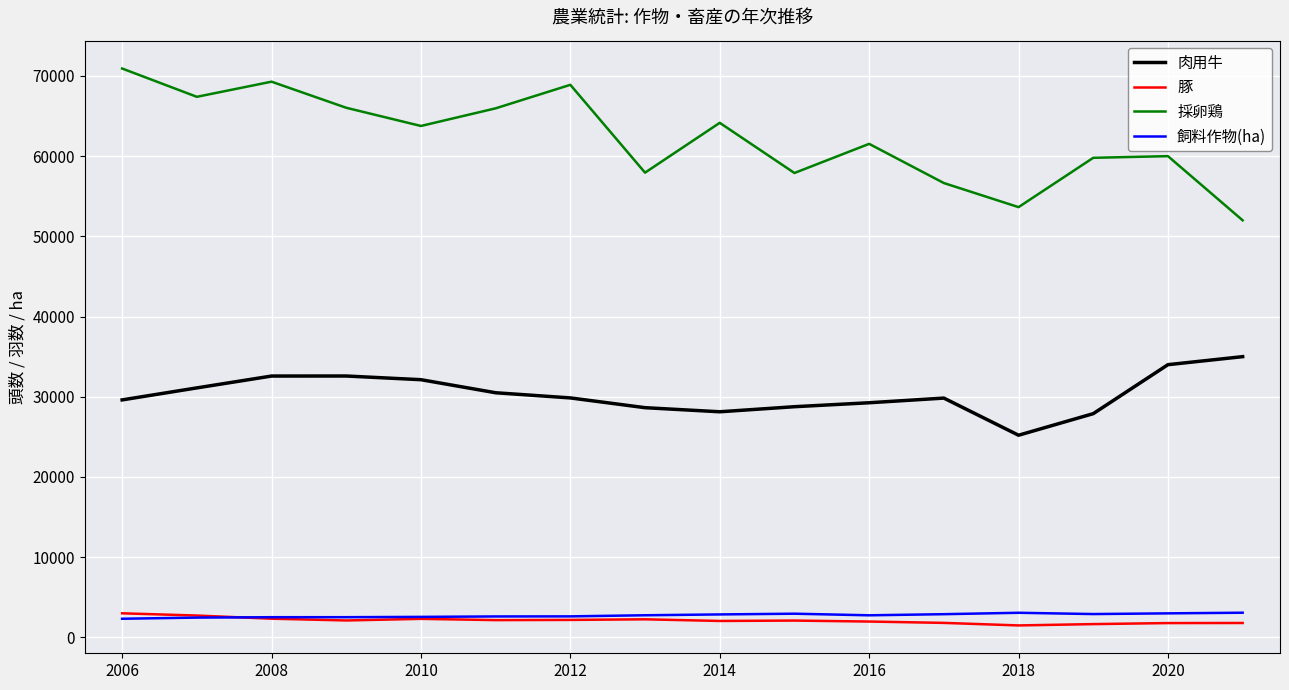

What are all the series names shown in the legend?

肉用牛, 豚, 採卵鶏, 飼料作物(ha)